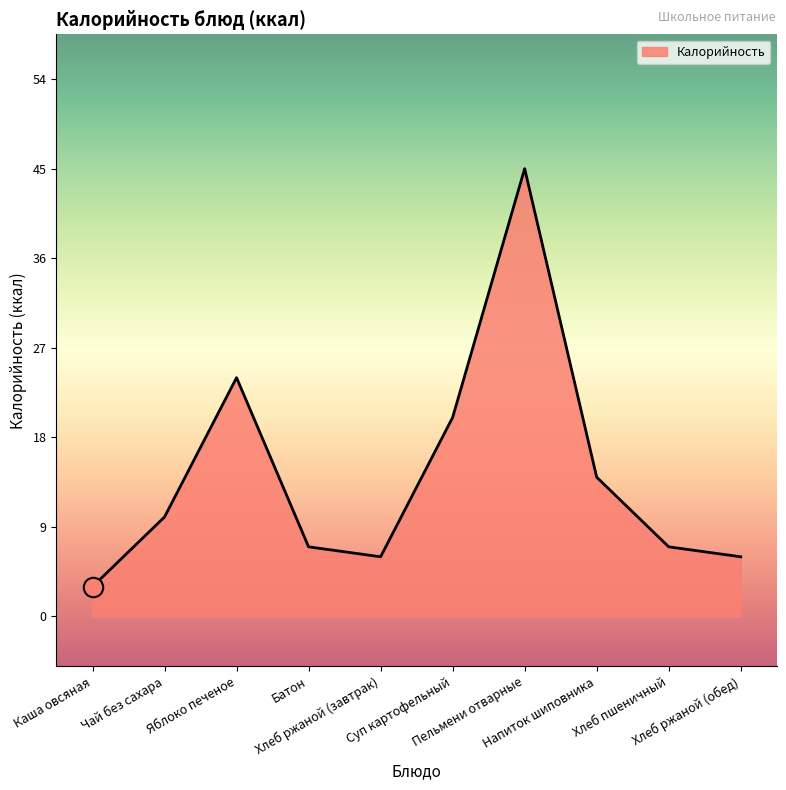

What is the maximum value shown in the chart?

45